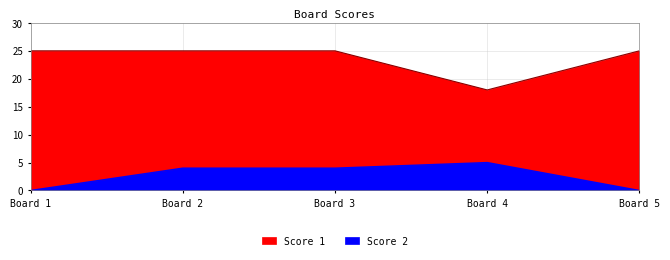

At which label is Score 2 closest to 2?

Board 1